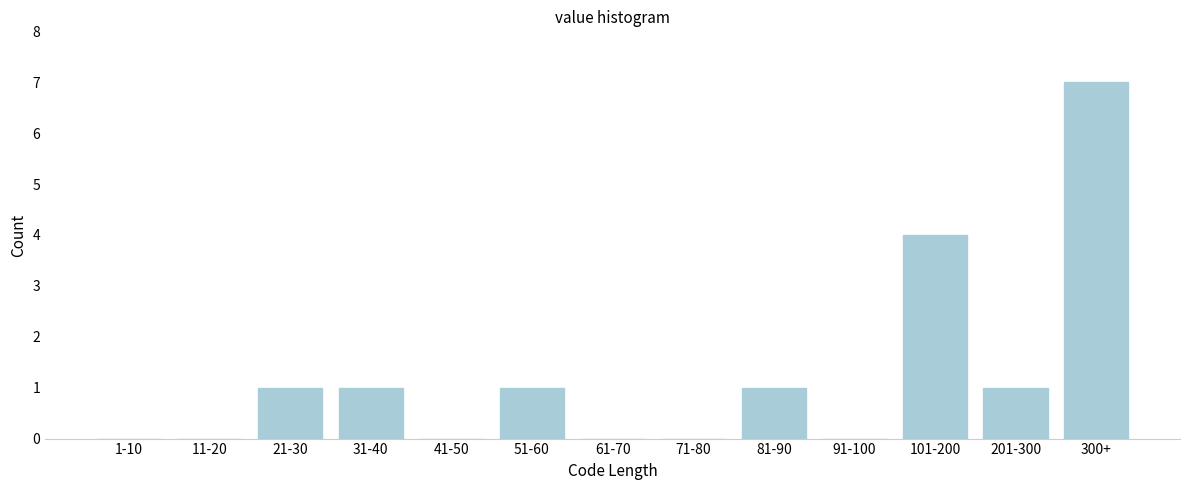

Reading left to right, transcribe all the data shown in this chart.

1-10=0	11-20=0	21-30=1	31-40=1	41-50=0	51-60=1	61-70=0	71-80=0	81-90=1	91-100=0	101-200=4	201-300=1	300+=7